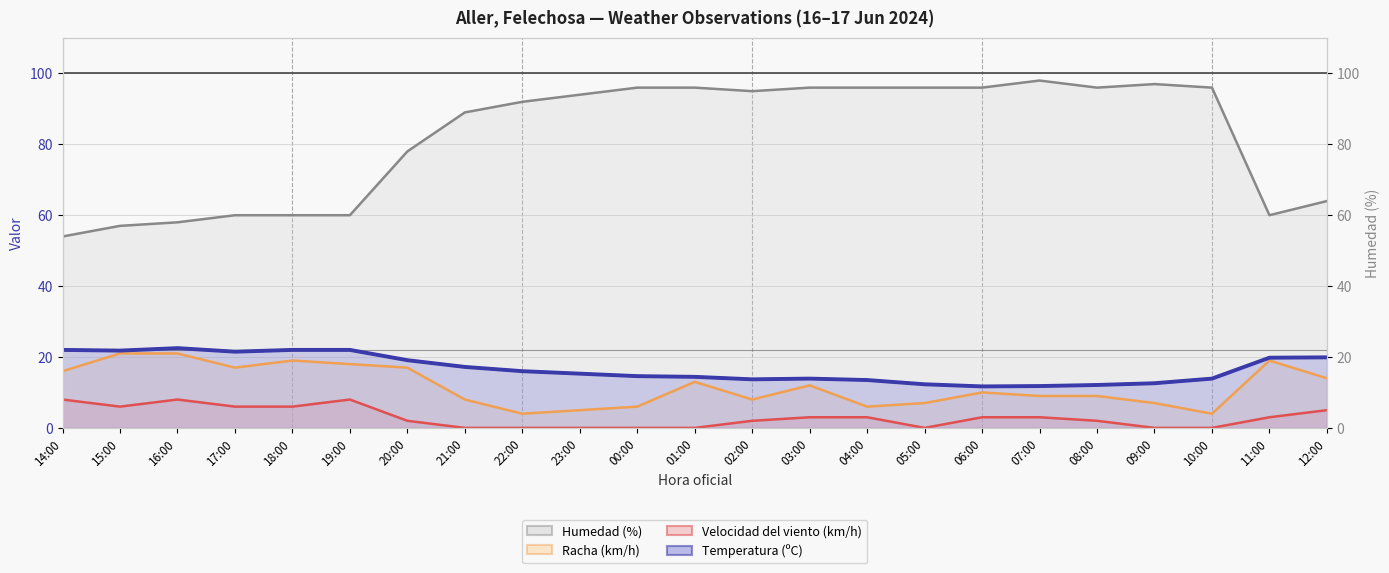

How many lines are shown in the chart?

4